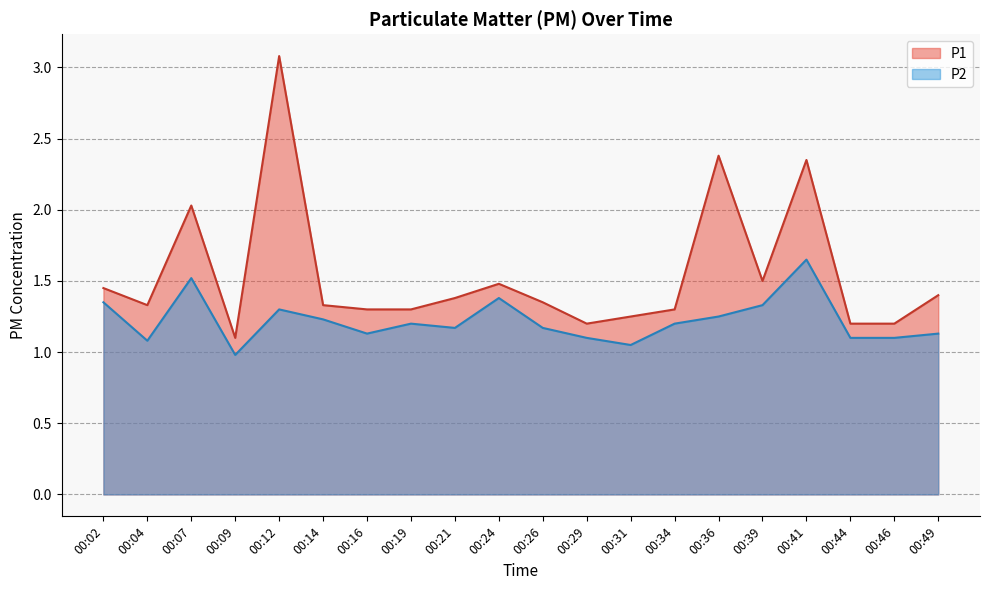

Reading left to right, extract all data points from this chart.

P1: 1.4	1.3	2.0	1.1	3.1	1.3	1.3	1.3	1.4	1.5	1.4	1.2	1.2	1.3	2.4	1.5	2.4	1.2	1.2	1.4
P2: 1.4	1.1	1.5	1.0	1.3	1.2	1.1	1.2	1.2	1.4	1.2	1.1	1.1	1.2	1.2	1.3	1.6	1.1	1.1	1.1